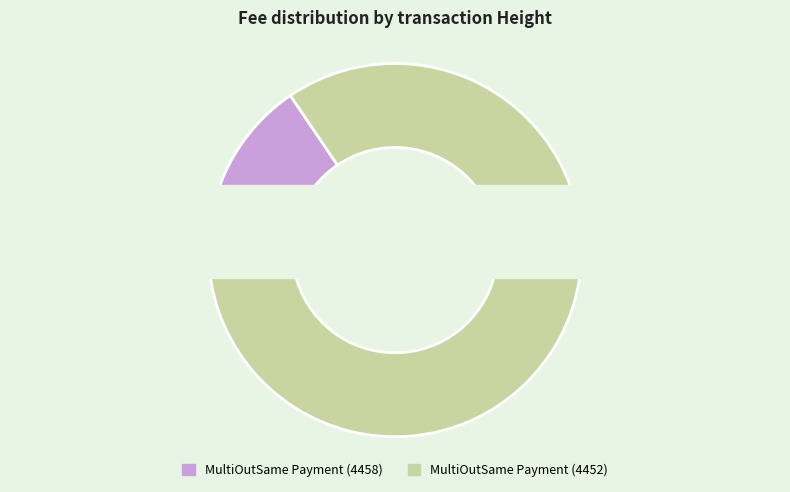

Which slice is the largest?

MultiOutSame Payment (4452)